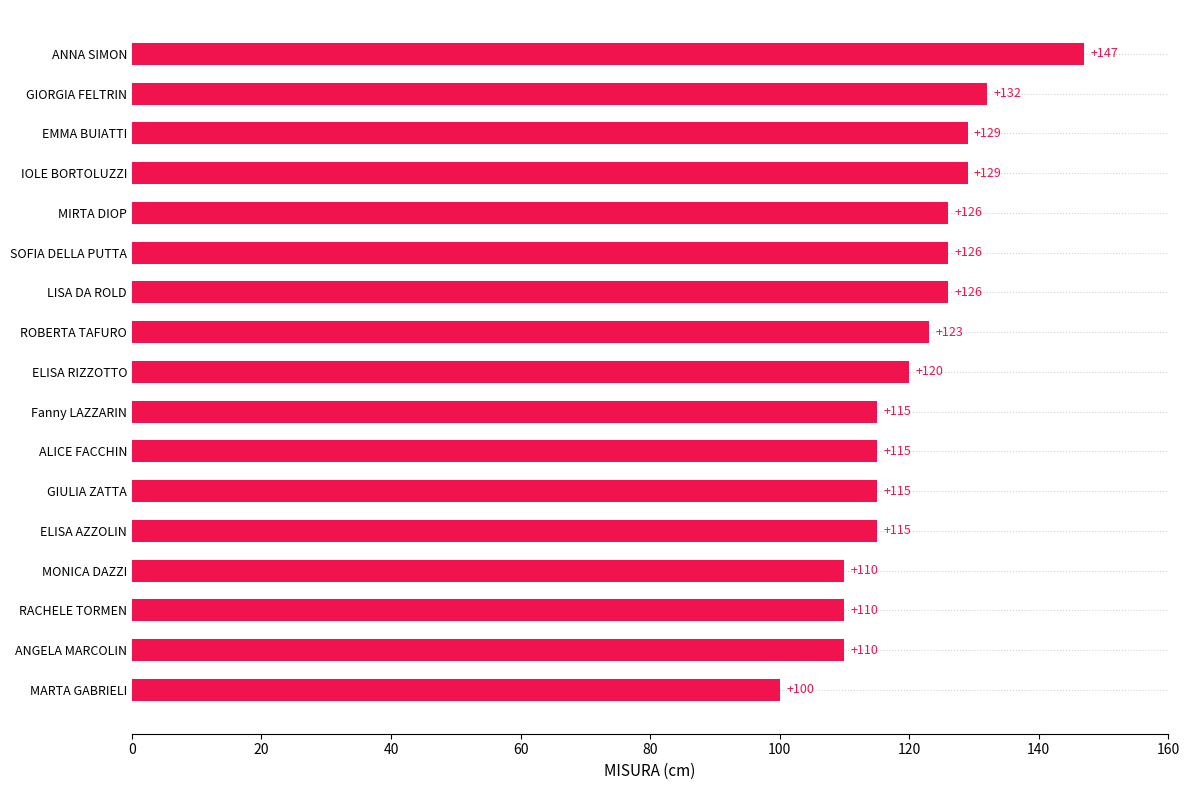

Which has a higher value, MIRTA DIOP or ELISA RIZZOTTO?

MIRTA DIOP